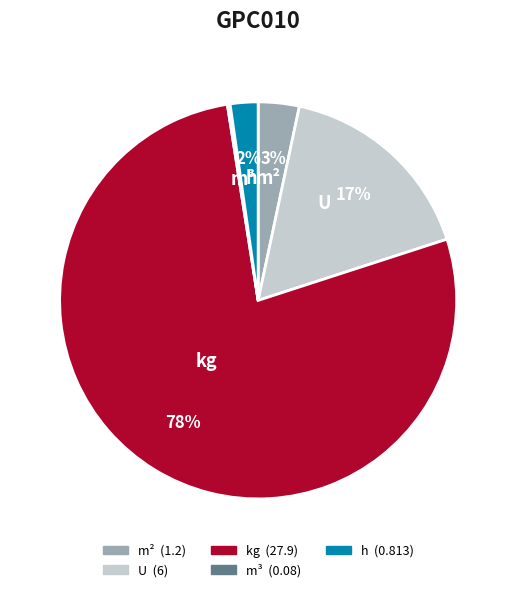

To the nearest percent, what is the average slice percentage?

20%